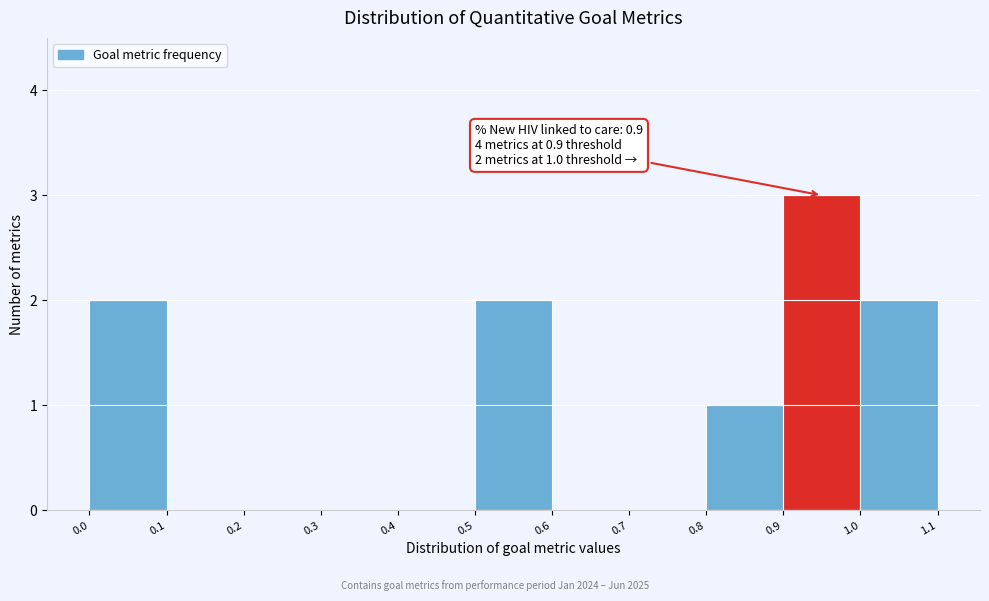

Which range on the x-axis has the tallest bar?

0.9 to 1.0